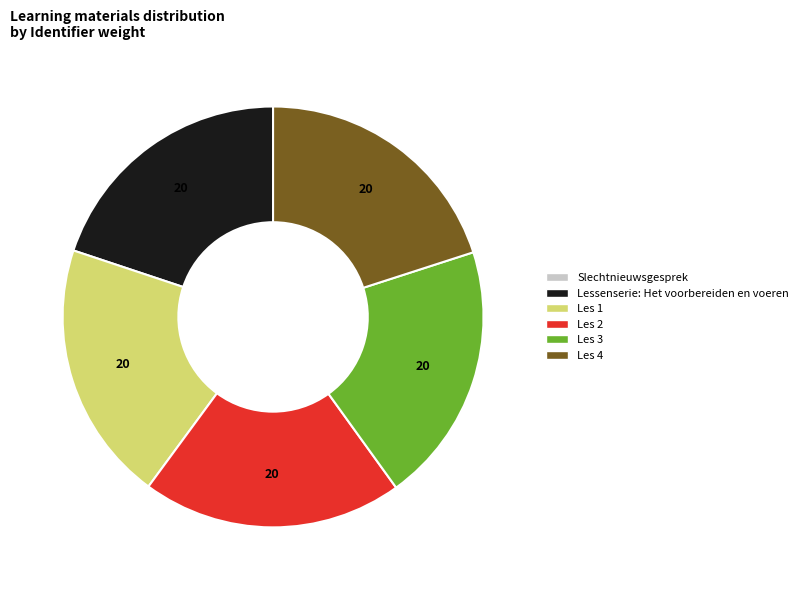

Is it true that Les 2 is 15% of the pie?

False